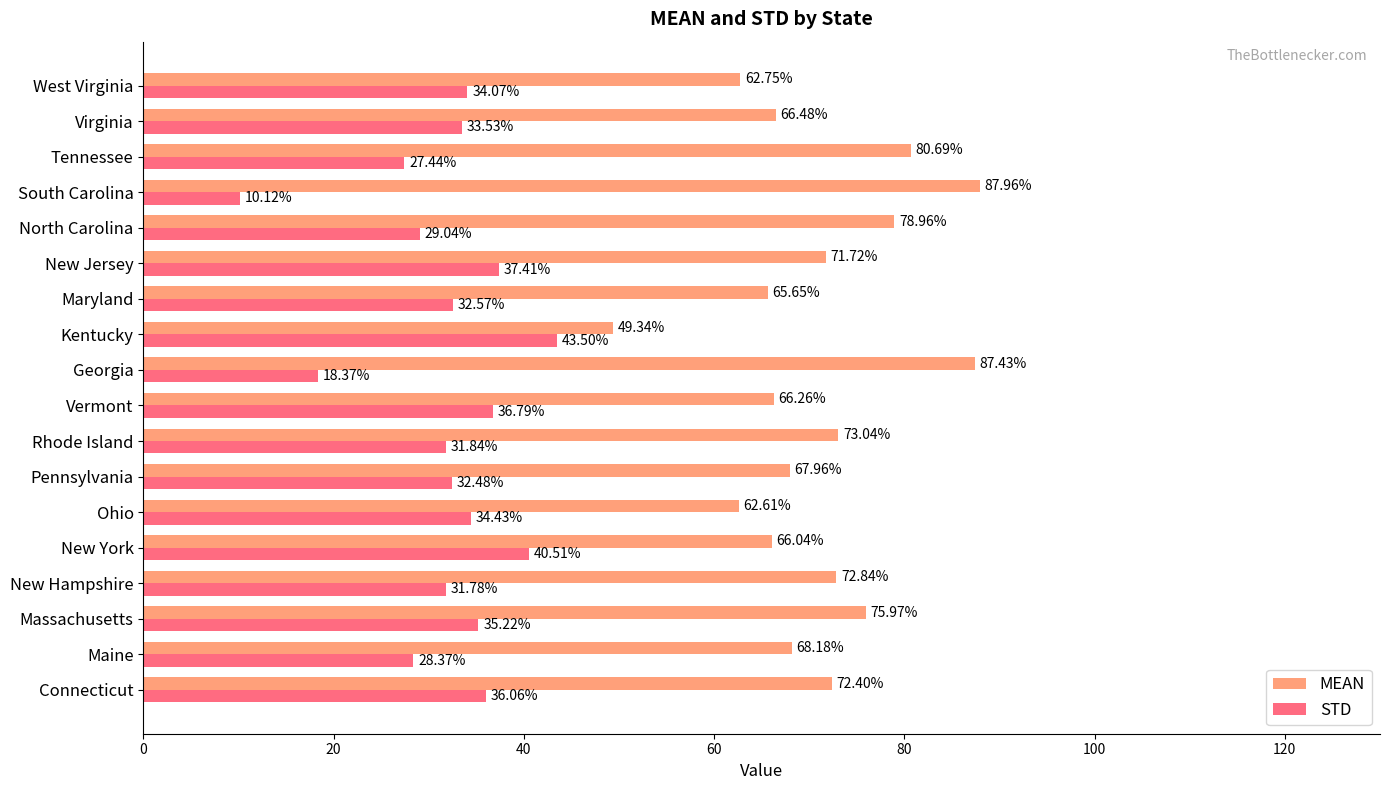

List the series in order of their overall mean, highest first.

MEAN, STD